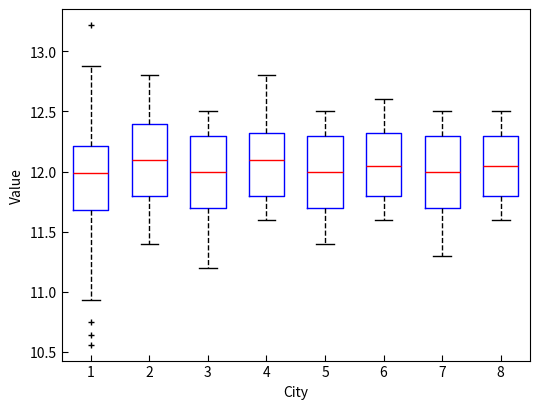

Where is the upper edge of the box at x = 1 on the y-axis? The values are not printed on the chart, so give them approximately, as read against the axis.

12.20